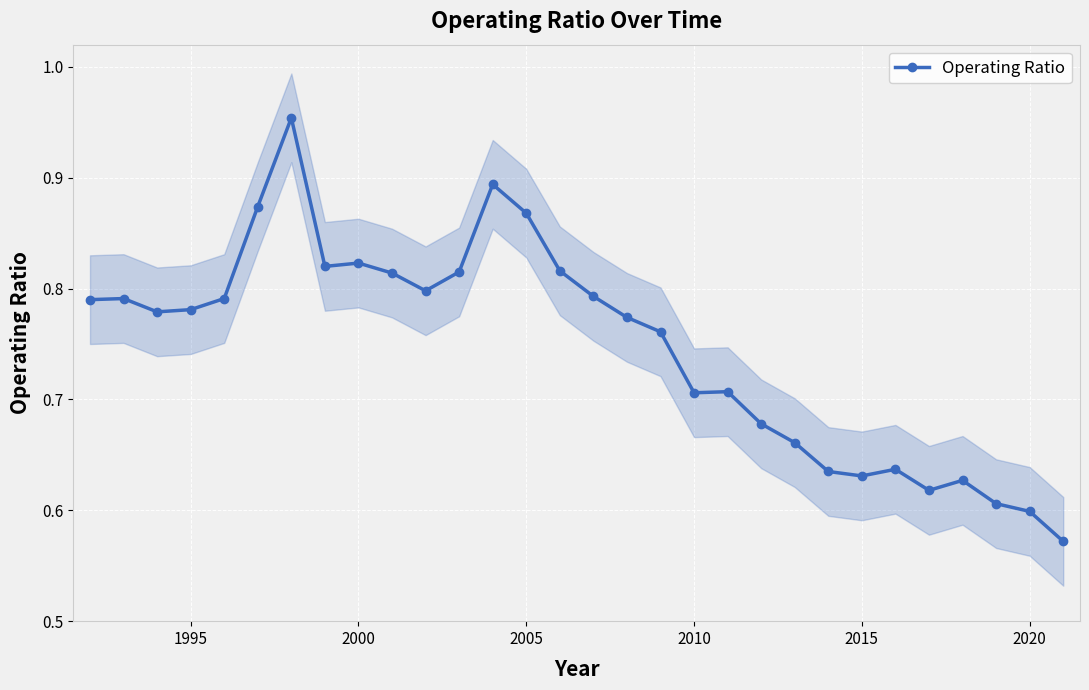

Reading right to left, transcribe all the data shown in this chart.

0.6	0.6	0.6	0.6	0.6	0.6	0.6	0.6	0.7	0.7	0.7	0.7	0.8	0.8	0.8	0.8	0.9	0.9	0.8	0.8	0.8	0.8	0.8	1.0	0.9	0.8	0.8	0.8	0.8	0.8